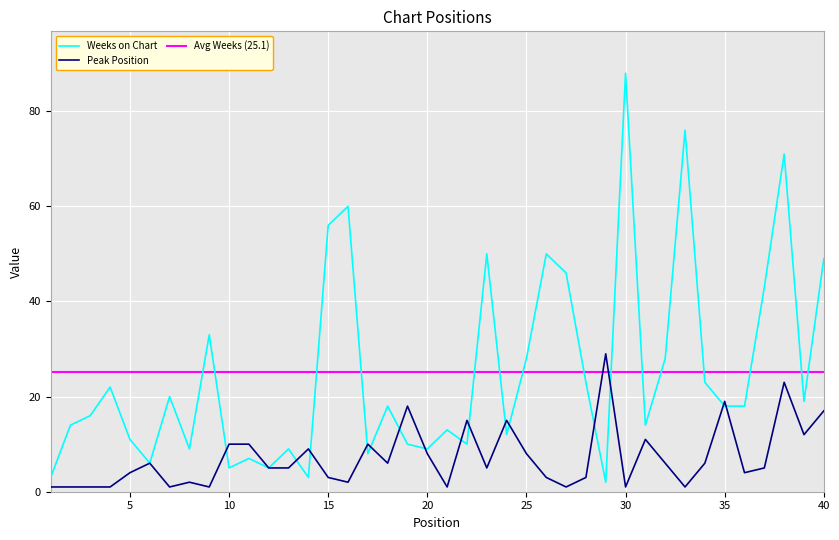

How many interior local peaks does the Peak Position series have?

11